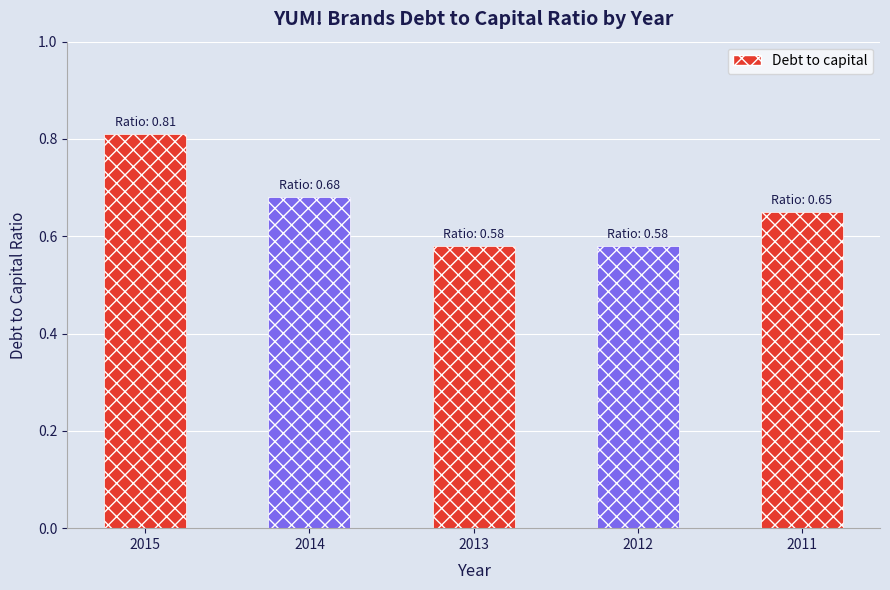

Count the number of data series in this chart.

1